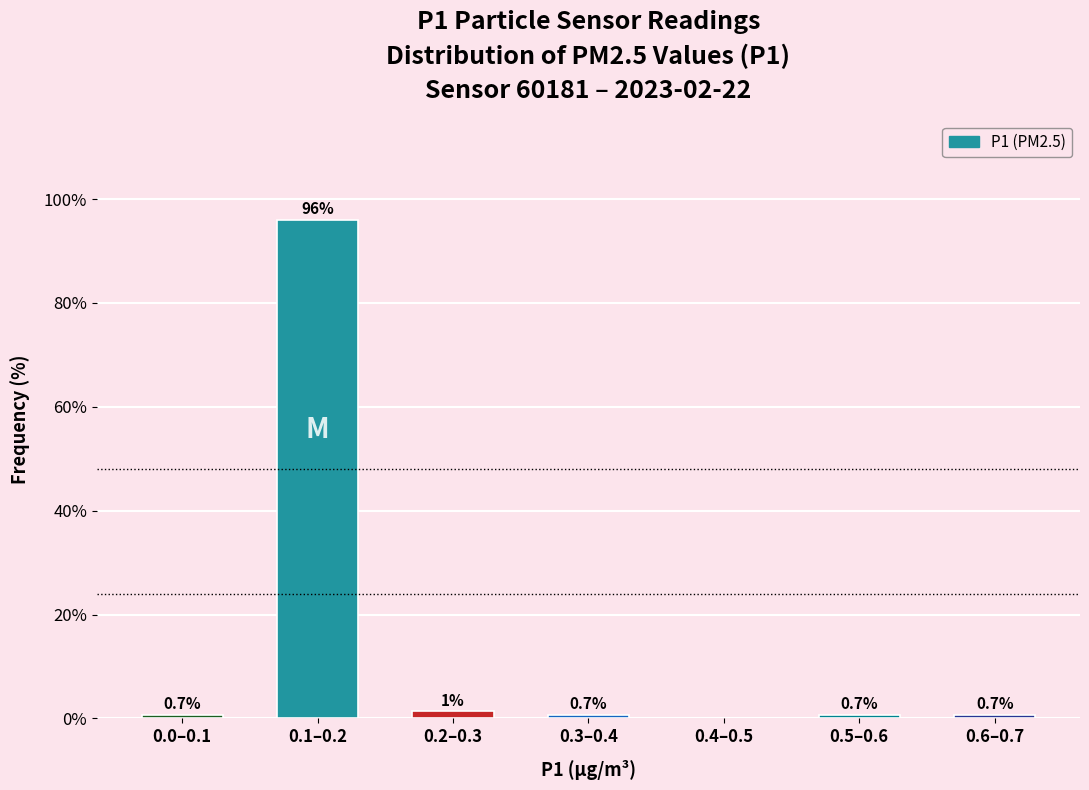

What value does the data have at 0.1–0.2?

96.0